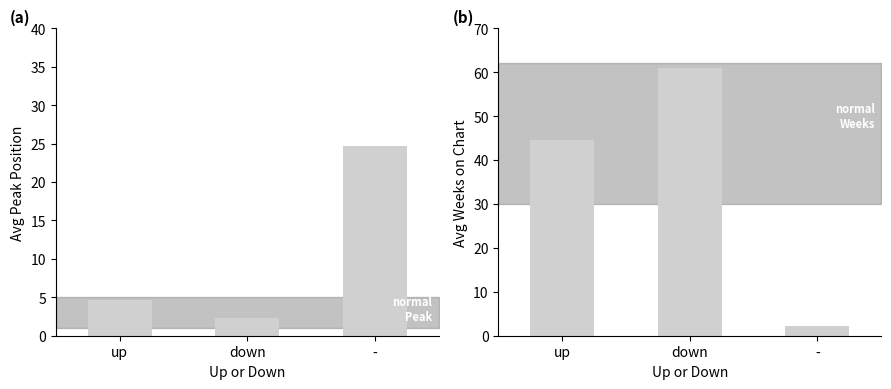

True or false: Average Peak Position has a value of 24.7 at -.

True